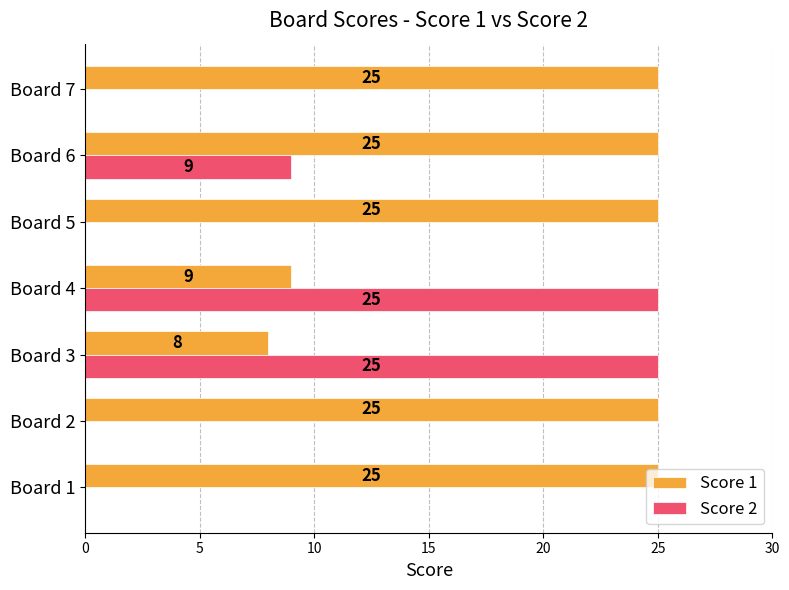

The value of Score 2 at Board 6 is 9. True or false?

True